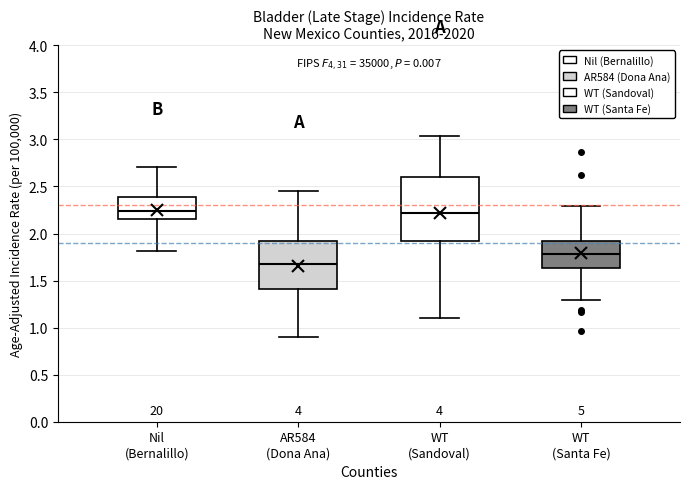

Where is the lower edge of the box for WT (Sandoval) on the y-axis? The values are not printed on the chart, so give them approximately, as read against the axis.

1.90